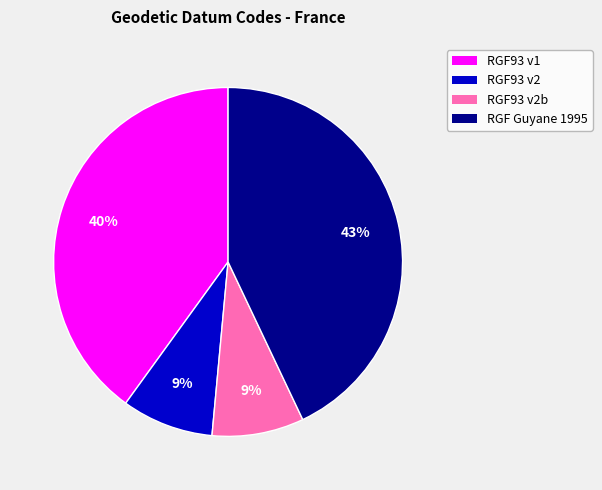

Is it true that RGF93 v2 is 21% of the pie?

False